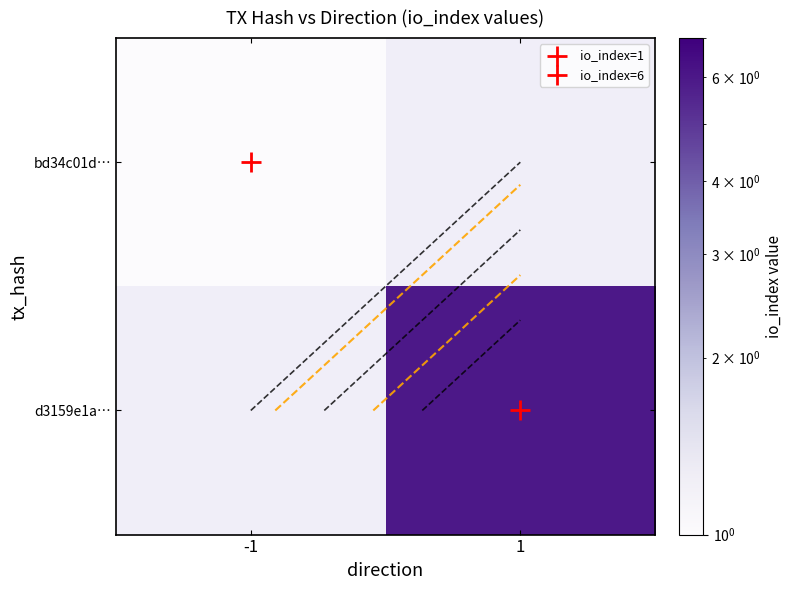

Rank the series at -1 from highest to lowest value.

bd34c01d…, d3159e1a…